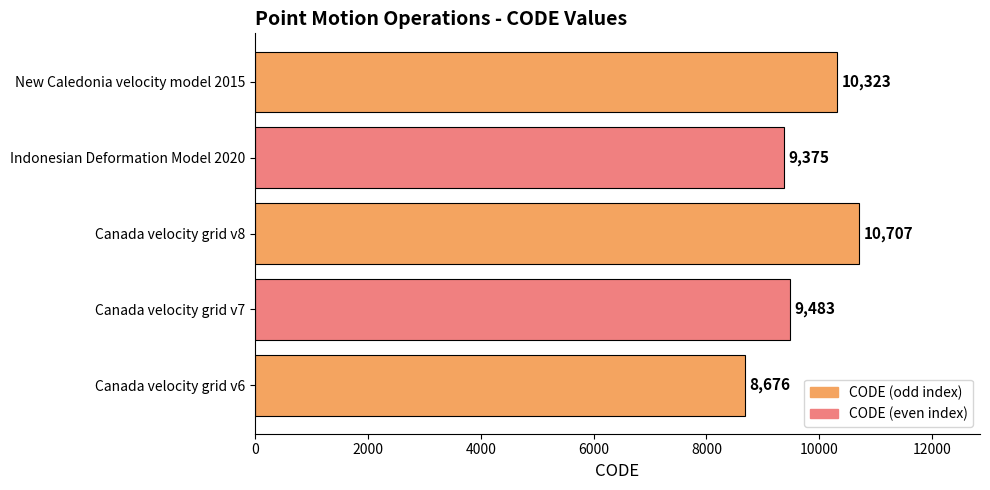

What is the change in value from Indonesian Deformation Model 2020 to New Caledonia velocity model 2015?

+948